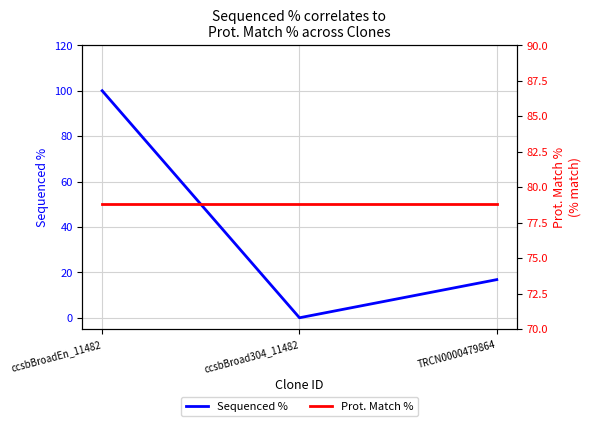

What is the average value of the Sequenced % series?

38.9